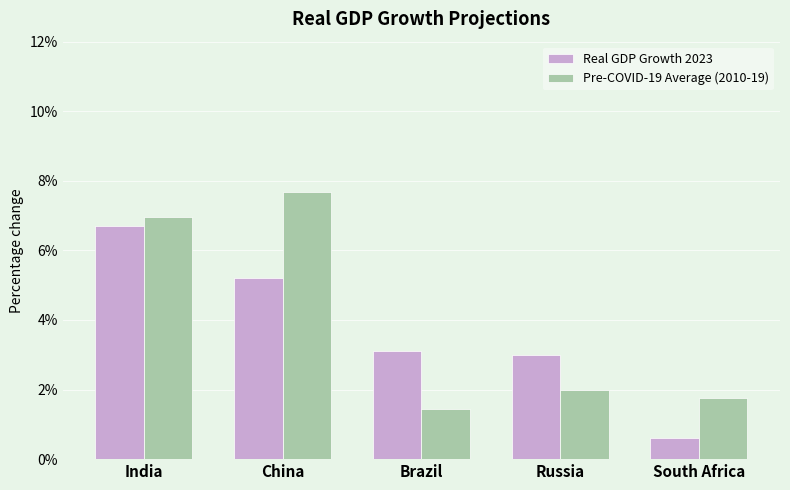

Reading right to left, transcribe all the data shown in this chart.

Real GDP Growth 2023: South Africa=0.6	Russia=3.0	Brazil=3.1	China=5.2	India=6.7
Pre-COVID-19 Average (2010-19): South Africa=1.7	Russia=2.0	Brazil=1.4	China=7.7	India=7.0